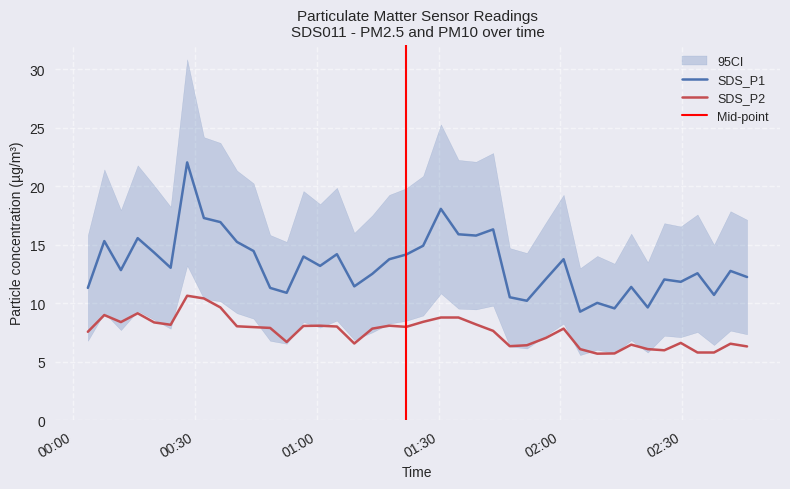

Rank the series at 2023/08/11 00:19:58 from lowest to highest value.

SDS_P2, SDS_P1